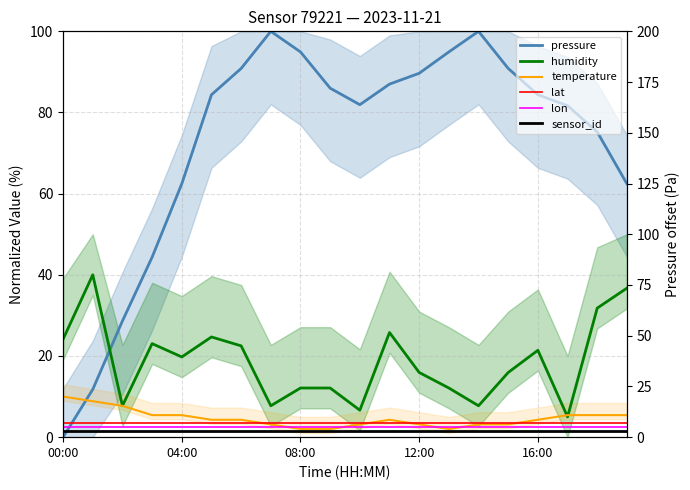

Reading left to right, extract all data points from this chart.

pressure: 0.0	11.8	28.6	44.4	62.4	84.4	90.9	100.0	94.9	86.0	81.9	87.0	89.7	94.9	100.0	90.9	84.4	81.7	75.2	62.4
humidity: 24.1	40.0	7.7	23.0	19.8	24.7	22.5	7.7	12.1	12.1	6.6	25.8	15.9	12.1	7.7	15.9	21.4	5.0	31.8	36.7
temperature: 10.0	8.9	7.7	5.4	5.4	4.3	4.3	3.1	2.0	2.0	3.1	4.3	3.1	2.0	3.1	3.1	4.3	5.4	5.4	5.4
lat: 3.5	3.5	3.5	3.5	3.5	3.5	3.5	3.5	3.5	3.5	3.5	3.5	3.5	3.5	3.5	3.5	3.5	3.5	3.5	3.5
lon: 2.5	2.5	2.5	2.5	2.5	2.5	2.5	2.5	2.5	2.5	2.5	2.5	2.5	2.5	2.5	2.5	2.5	2.5	2.5	2.5
sensor_id: 1.5	1.5	1.5	1.5	1.5	1.5	1.5	1.5	1.5	1.5	1.5	1.5	1.5	1.5	1.5	1.5	1.5	1.5	1.5	1.5